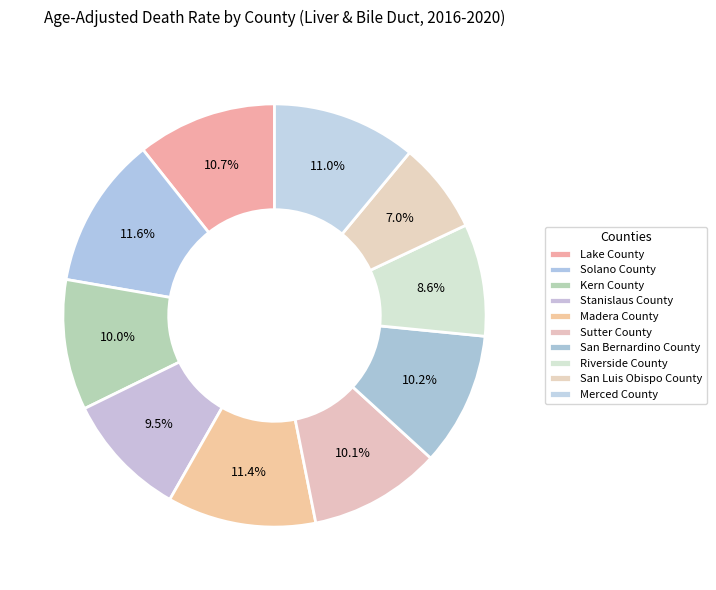

True or false: San Luis Obispo County accounts for 1% of the total.

False